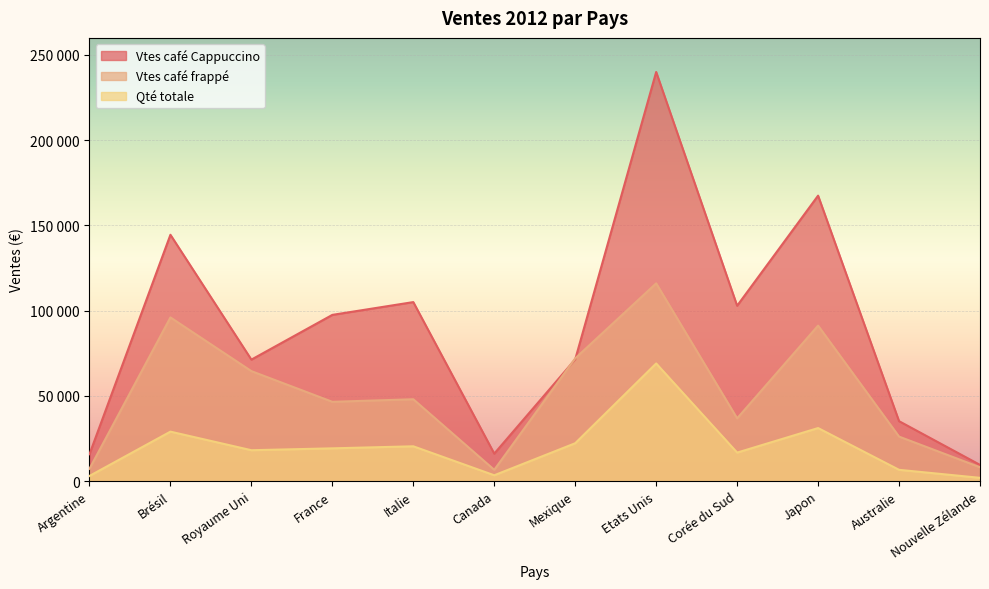

The Qté totale series shows 11930 at Mexique. True or false?

False